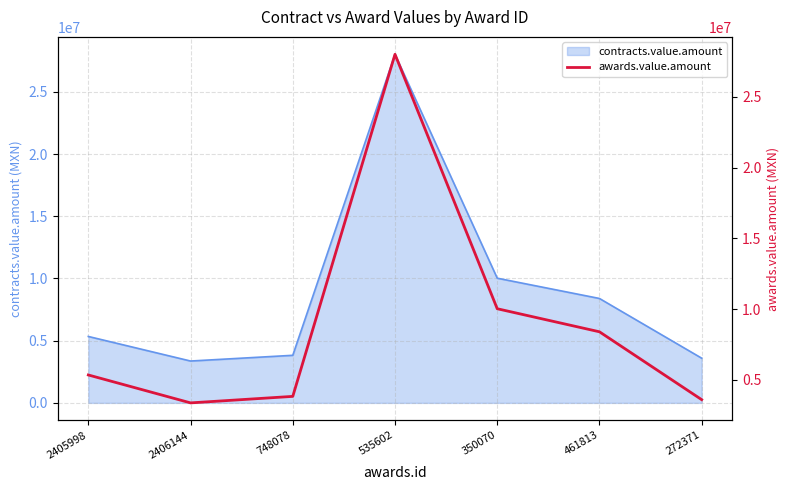

Which has a higher value, 2406144 or 350070?

350070